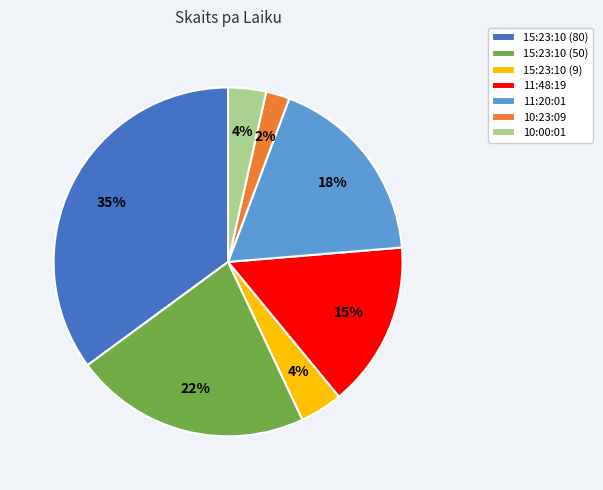

What percentage is the 15:23:10 (9) slice, to the nearest percent?

4%